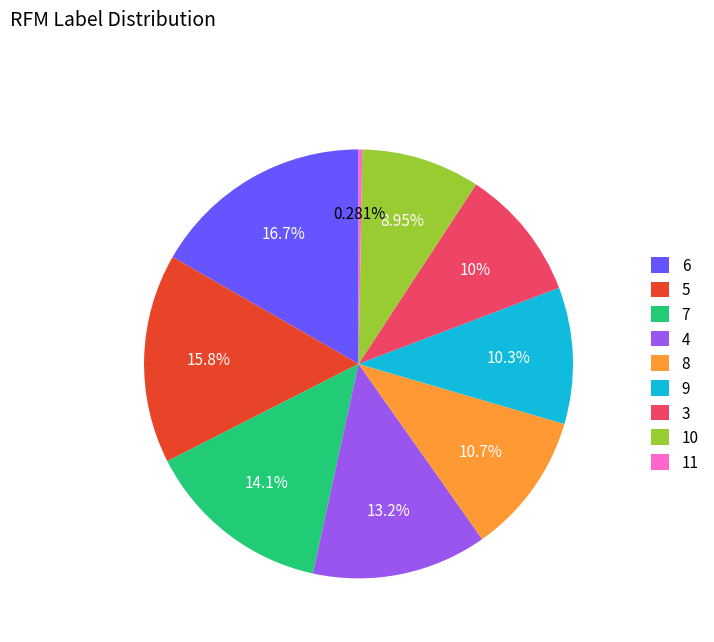

Does 5 account for over 50% of the chart?

No